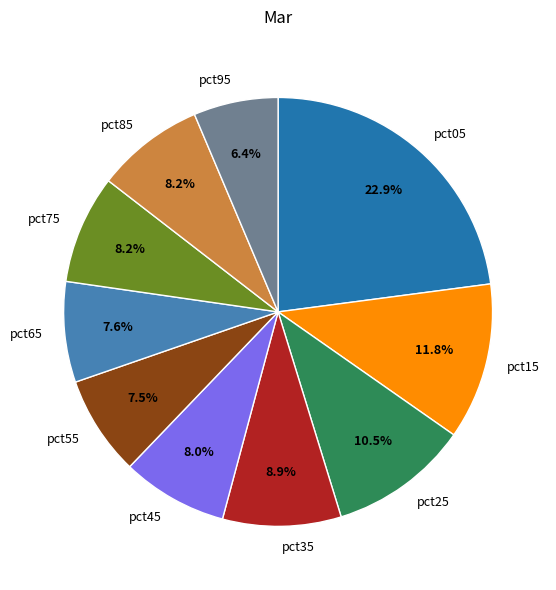

Combined, do pct95 and pct75 account for over 50%?

No